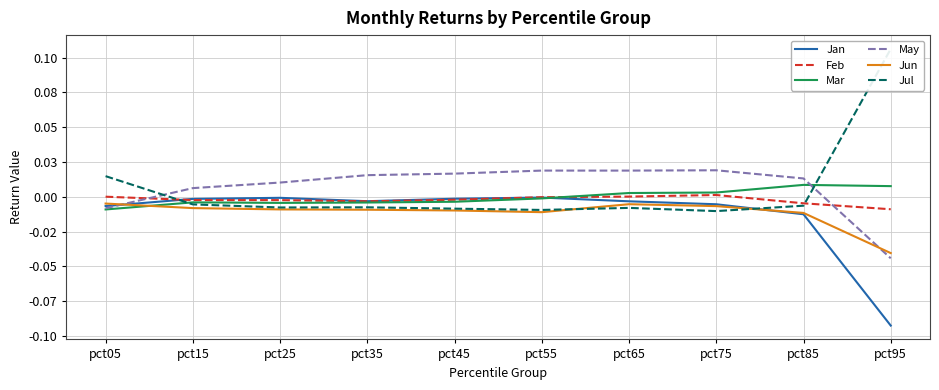

List the series in order of their peak value, highest first.

Jul, May, Mar, Feb, Jan, Jun